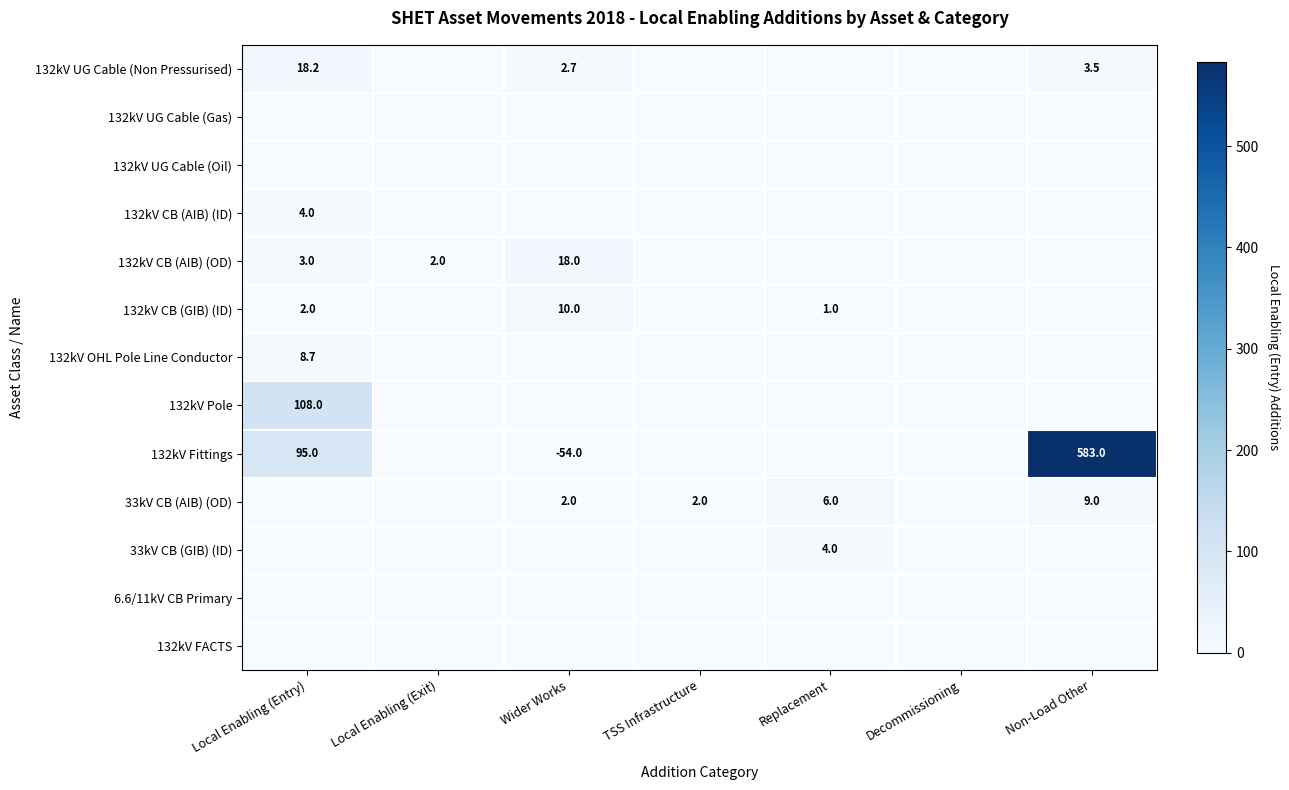

Is it true that 33kV CB (GIB) (ID) equals 5.7 at Replacement?

False